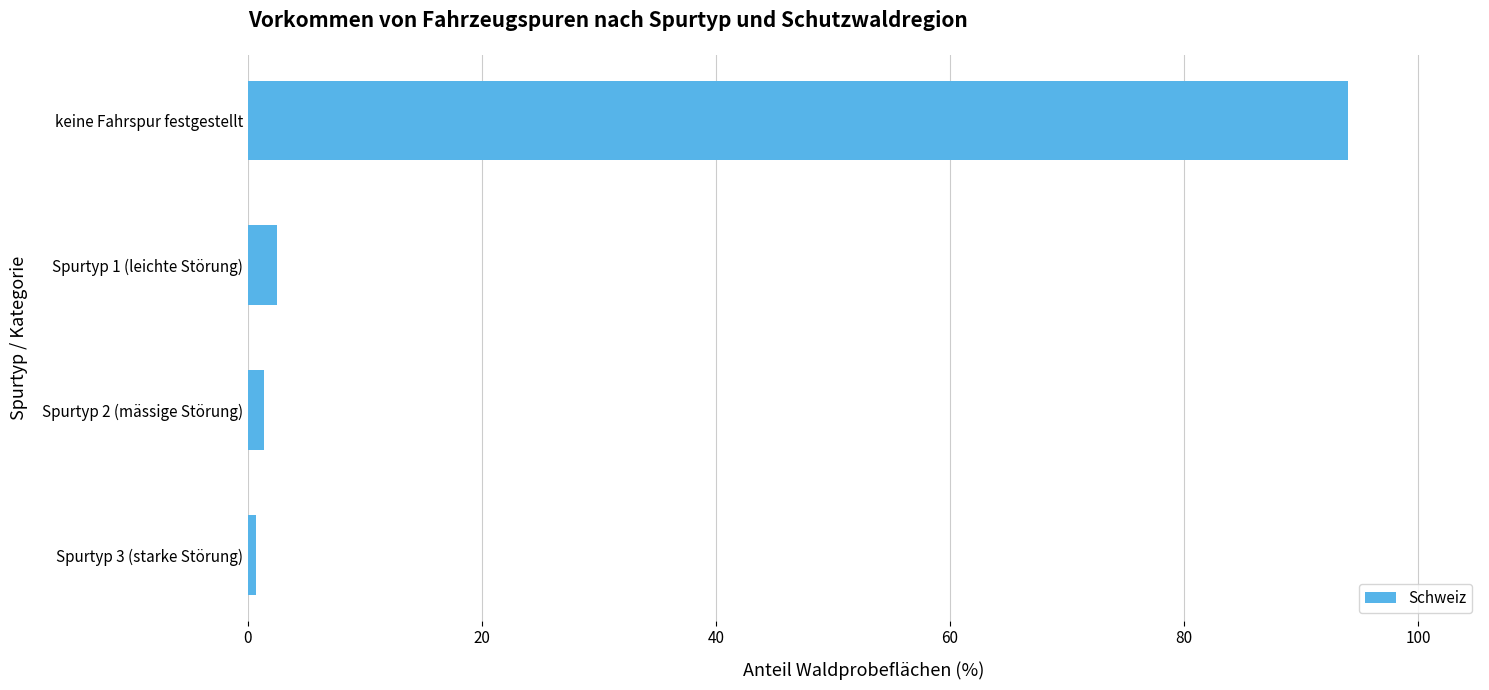

Does the chart contain stacked bars?

No